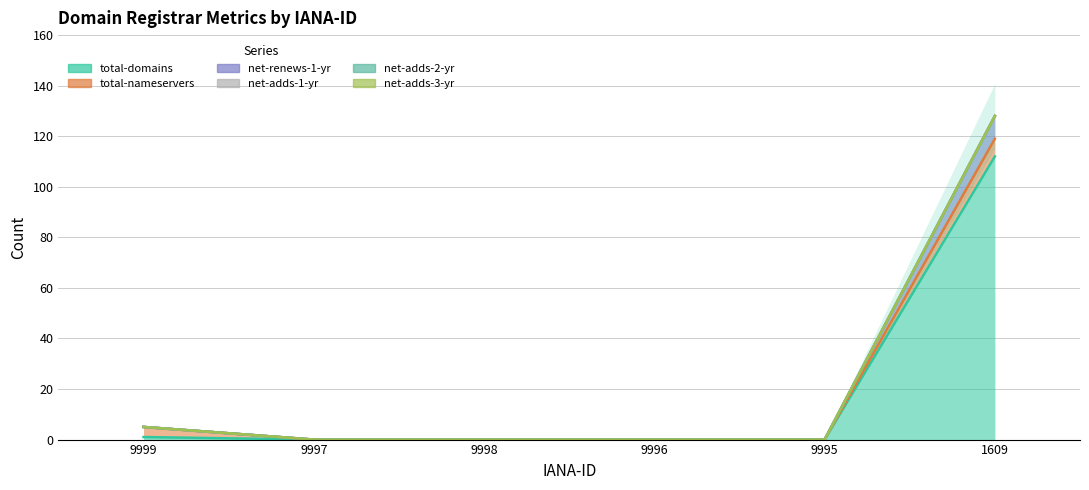

How many lines are shown in the chart?

6